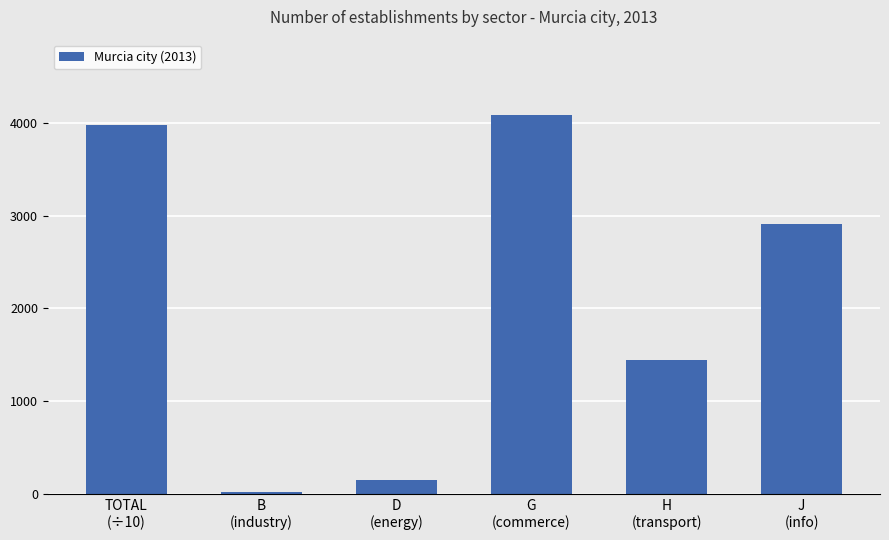

What is the label of the 1st bar from the left?

TOTAL
(÷10)